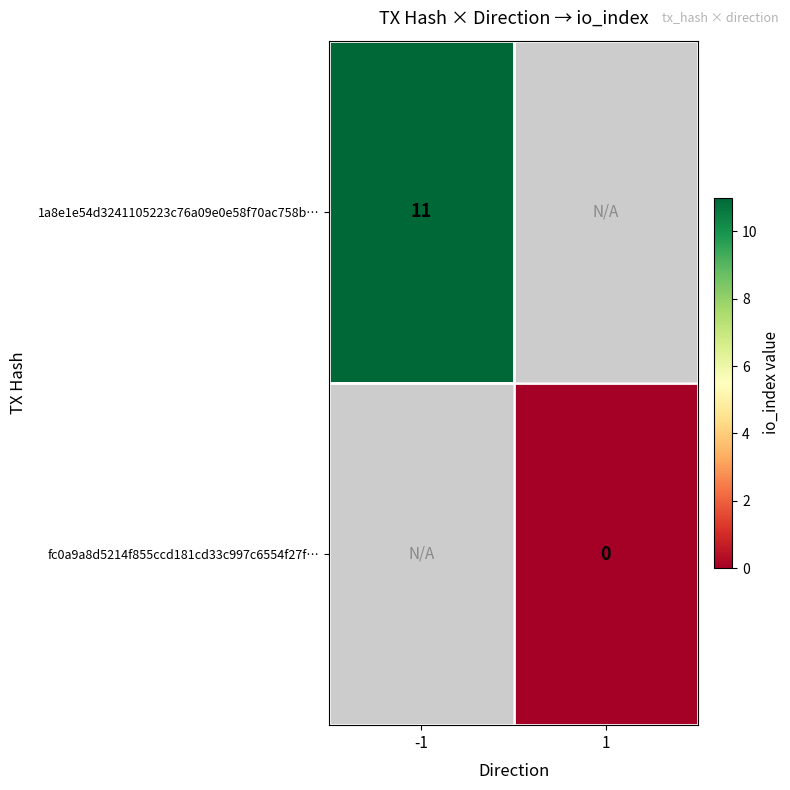

True or false: 1a8e1e54d3241105223c76a09e0e58f70ac758b… has a value of 7 at -1.

False